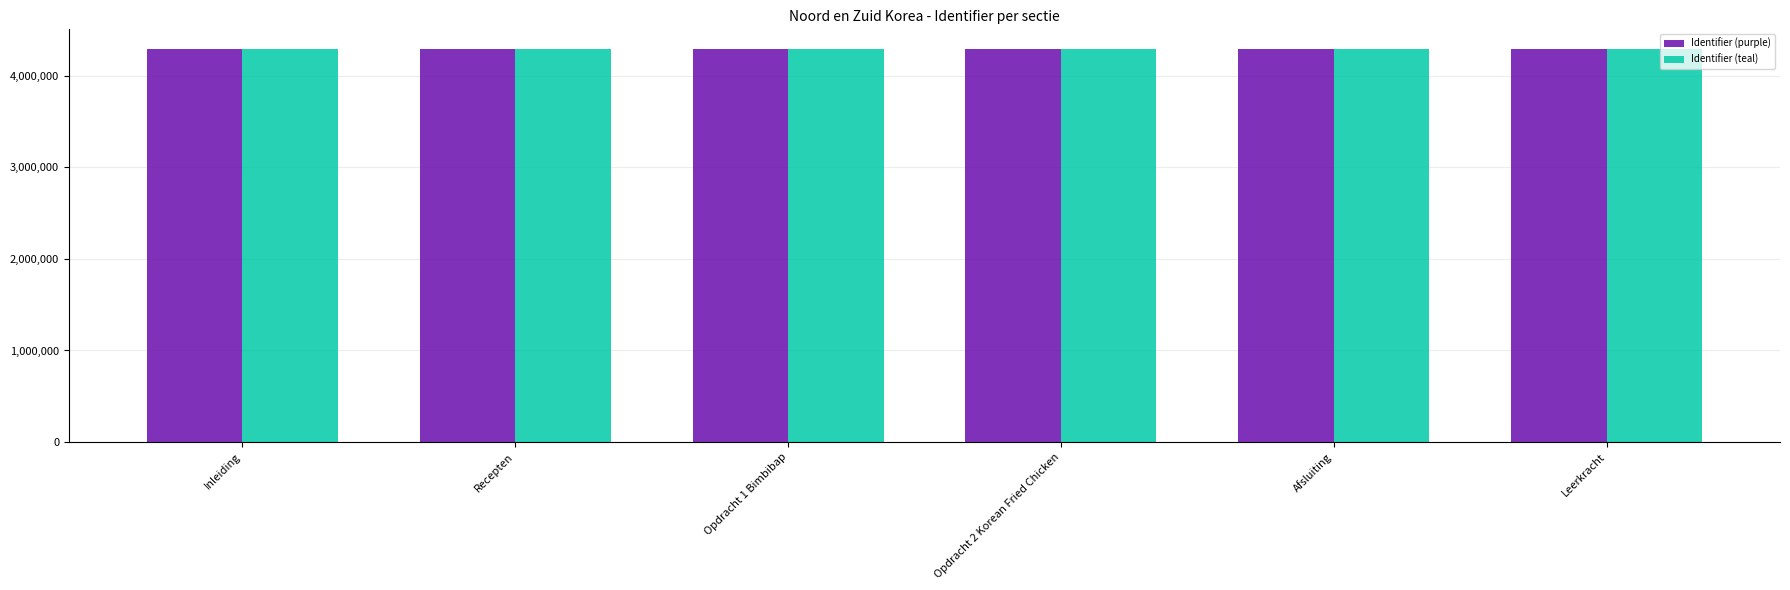

What is the minimum value shown in the chart?

4289905